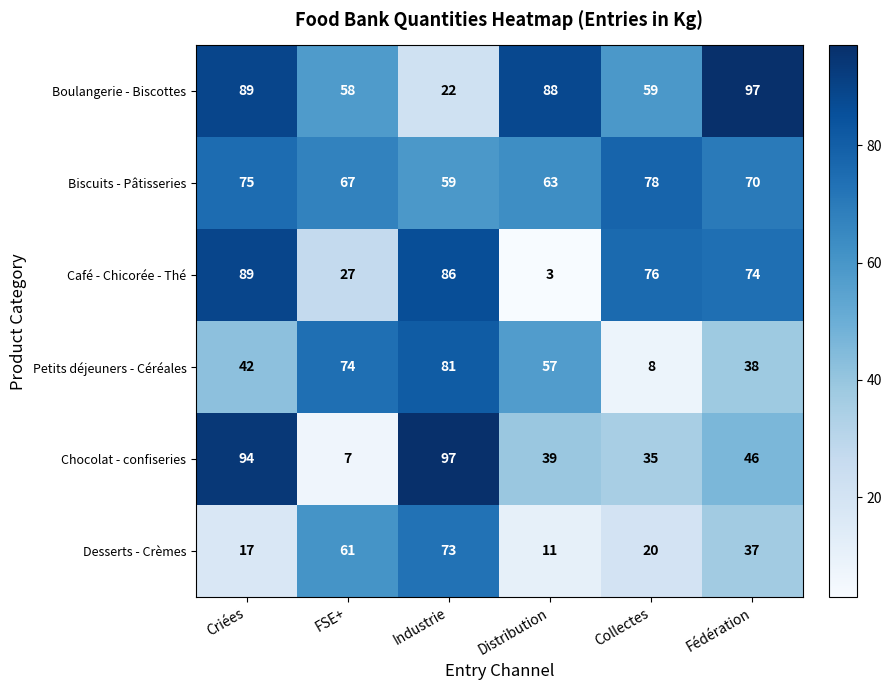

What is the maximum value shown in the chart?

97